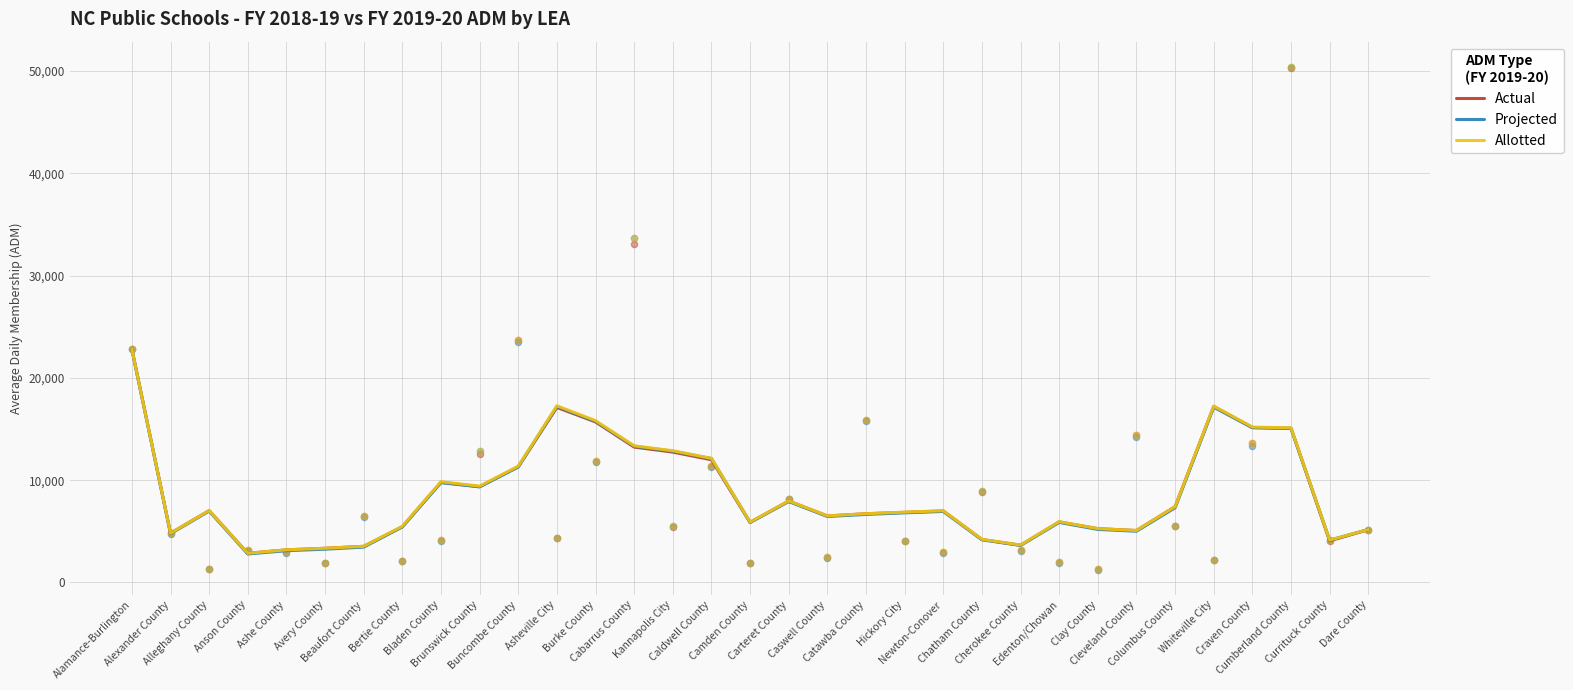

Which series reaches the minimum Y coordinate?

Projected